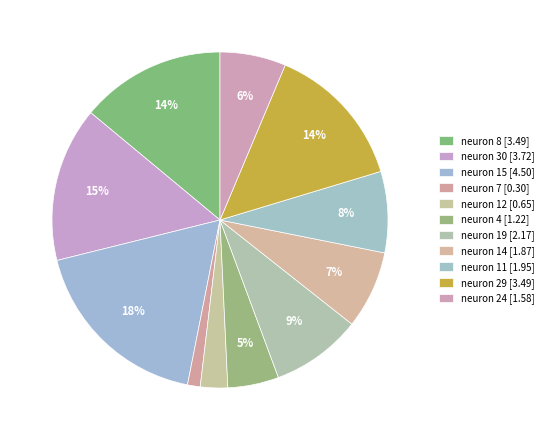

To the nearest percent, what is the difference between the largest and smallest slice percentages?

17%